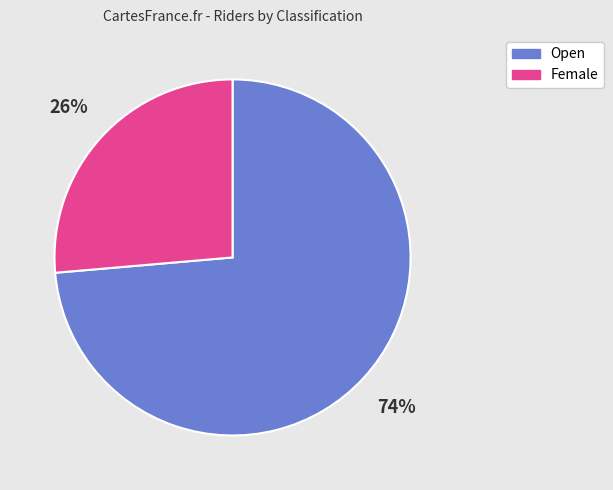

Which category has the smallest portion of the pie?

Female